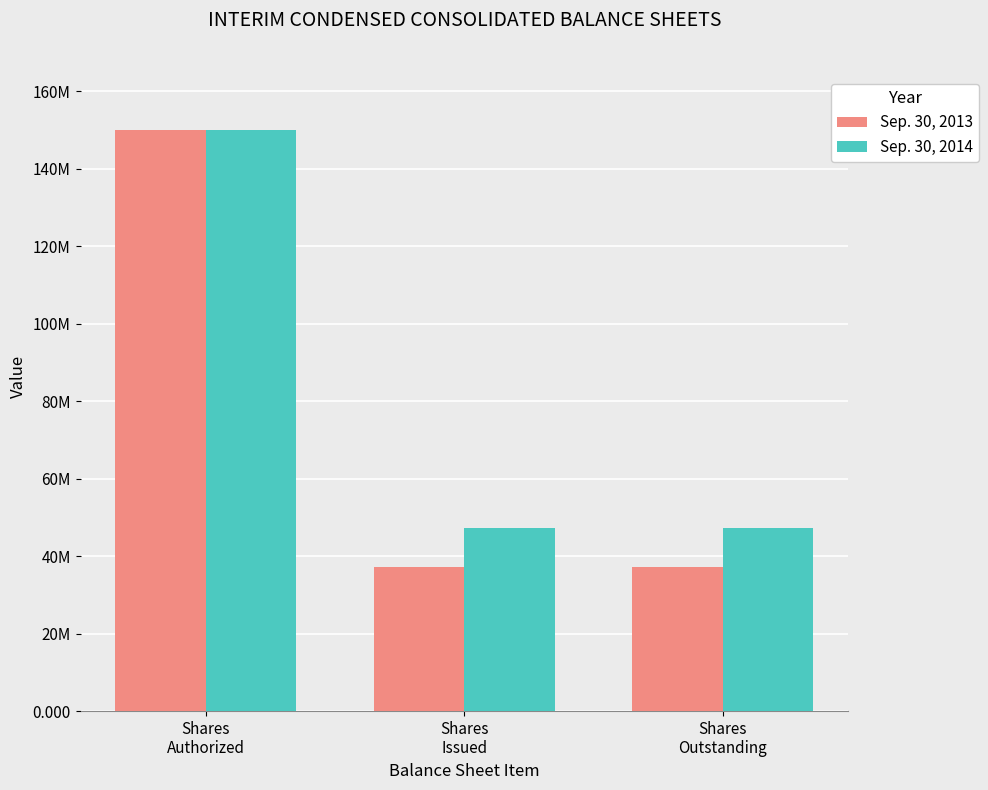

What are all the series names shown in the legend?

Sep. 30, 2013, Sep. 30, 2014